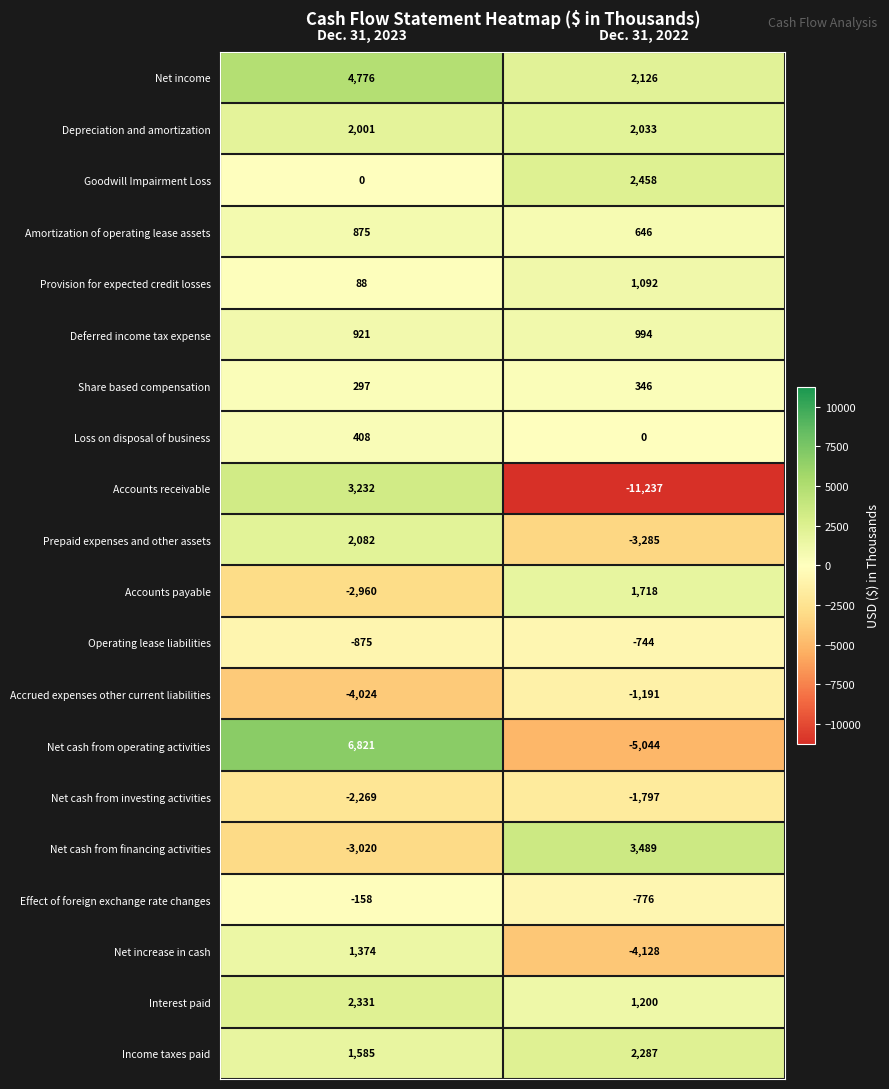

At Dec. 31, 2023, list the series in order from smallest to largest.

Accrued expenses other current liabilities, Net cash from financing activities, Accounts payable, Net cash from investing activities, Operating lease liabilities, Effect of foreign exchange rate changes, Goodwill Impairment Loss, Provision for expected credit losses, Share based compensation, Loss on disposal of business, Amortization of operating lease assets, Deferred income tax expense, Net increase in cash, Income taxes paid, Depreciation and amortization, Prepaid expenses and other assets, Interest paid, Accounts receivable, Net income, Net cash from operating activities